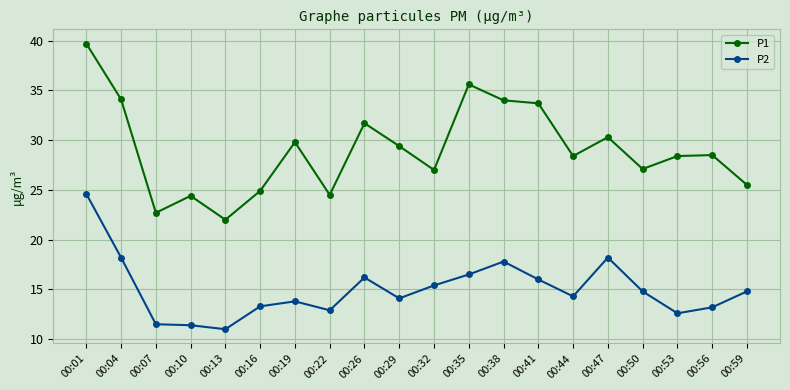

At which category is the sum across all series the highest?

00:01